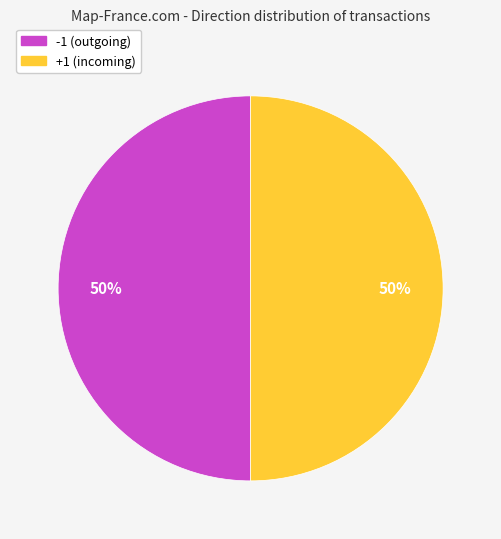

To the nearest percent, what is the average slice percentage?

50%